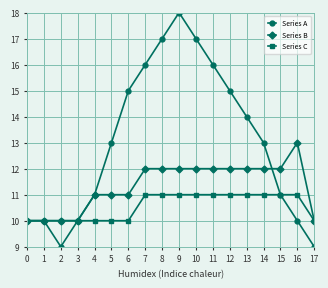

What is the total value across all series at 9?

41